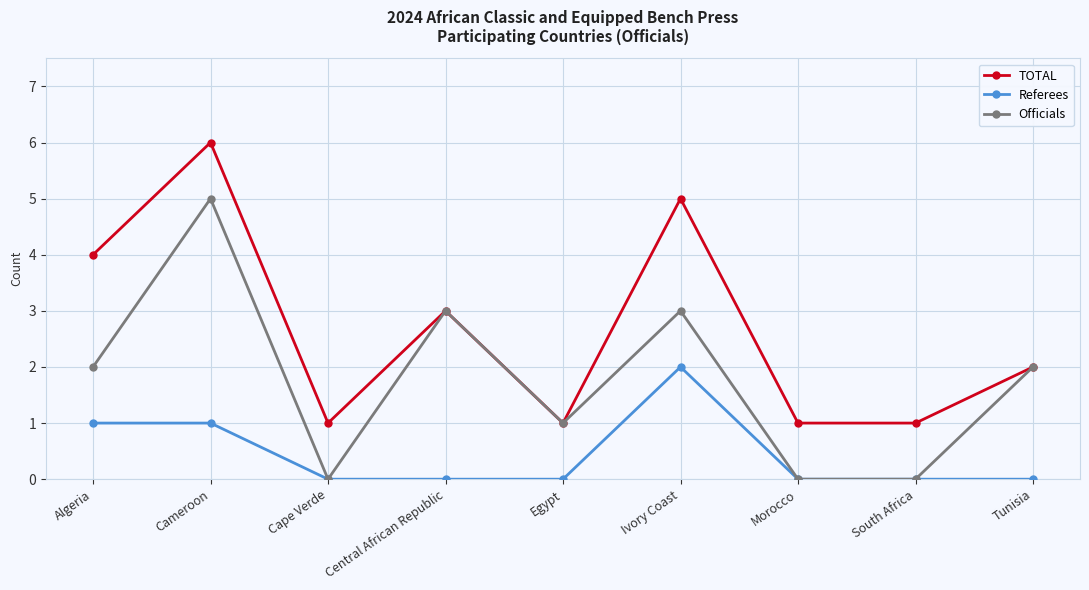

What are all the series names shown in the legend?

TOTAL, Referees, Officials